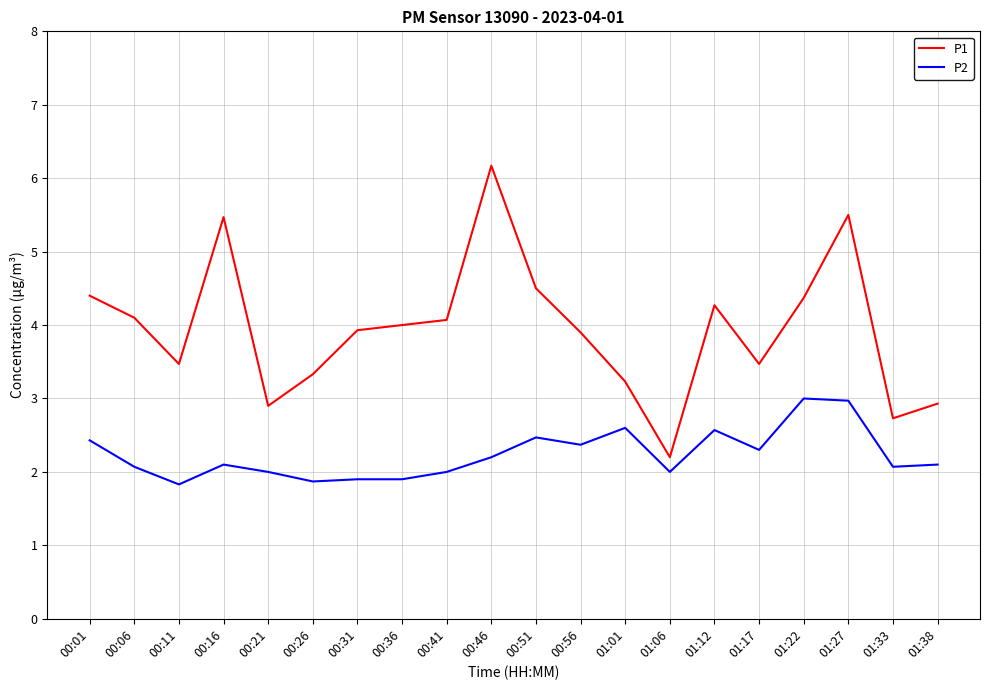

Which series has the largest range (max minus min)?

P1